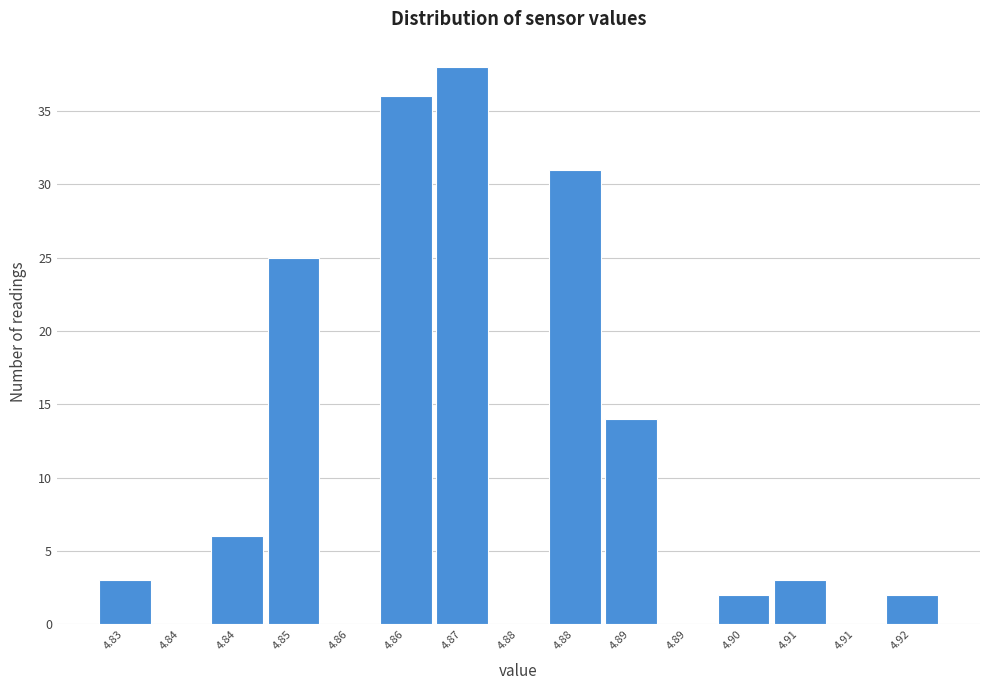

How many data points does each series have?

15